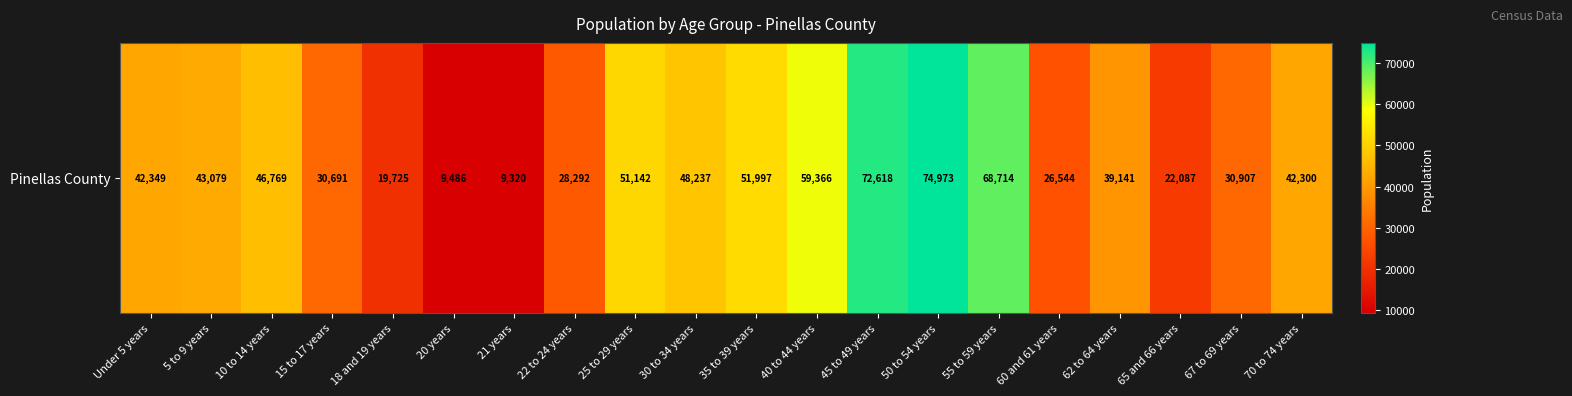

What is the change in value from 25 to 29 years to 35 to 39 years?

+855